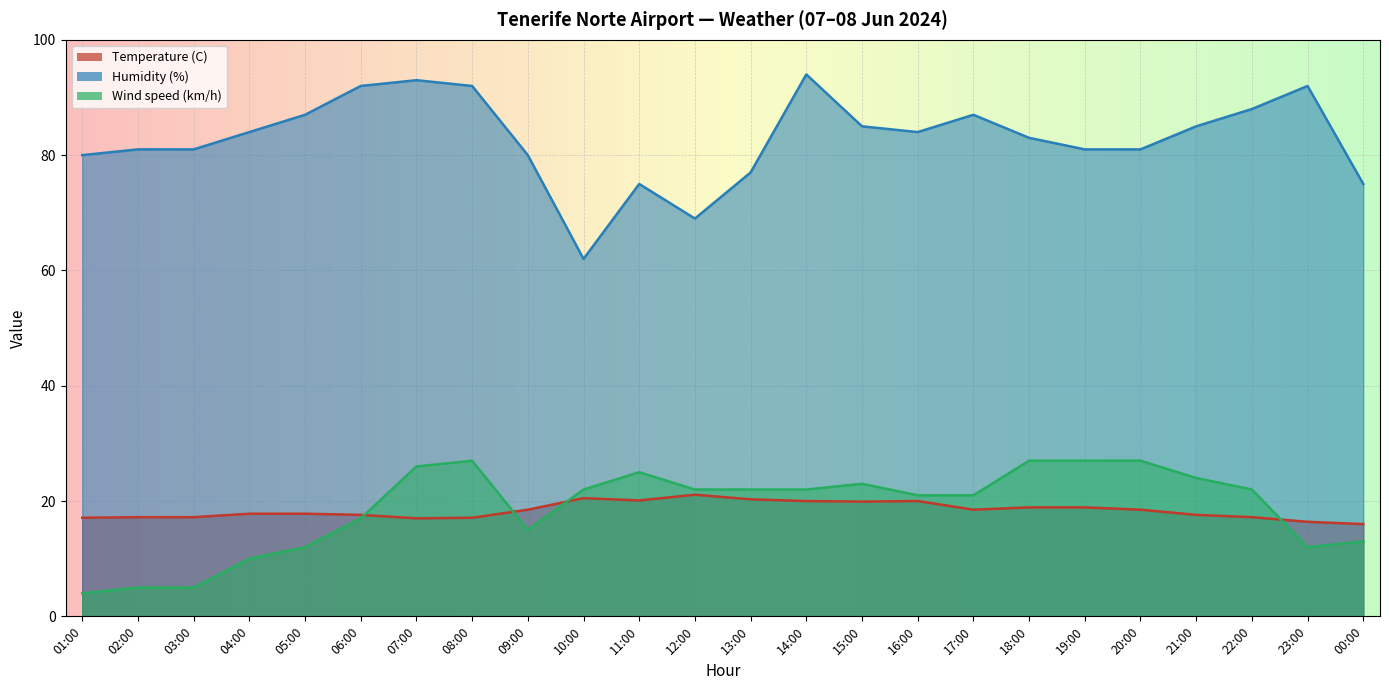

What is the label of the 8th point from the right?

17:00